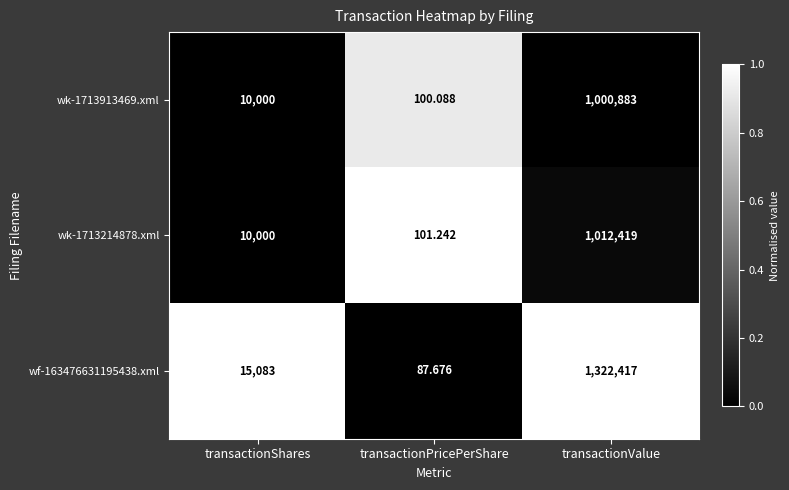

At which category is the sum across all series the highest?

transactionValue